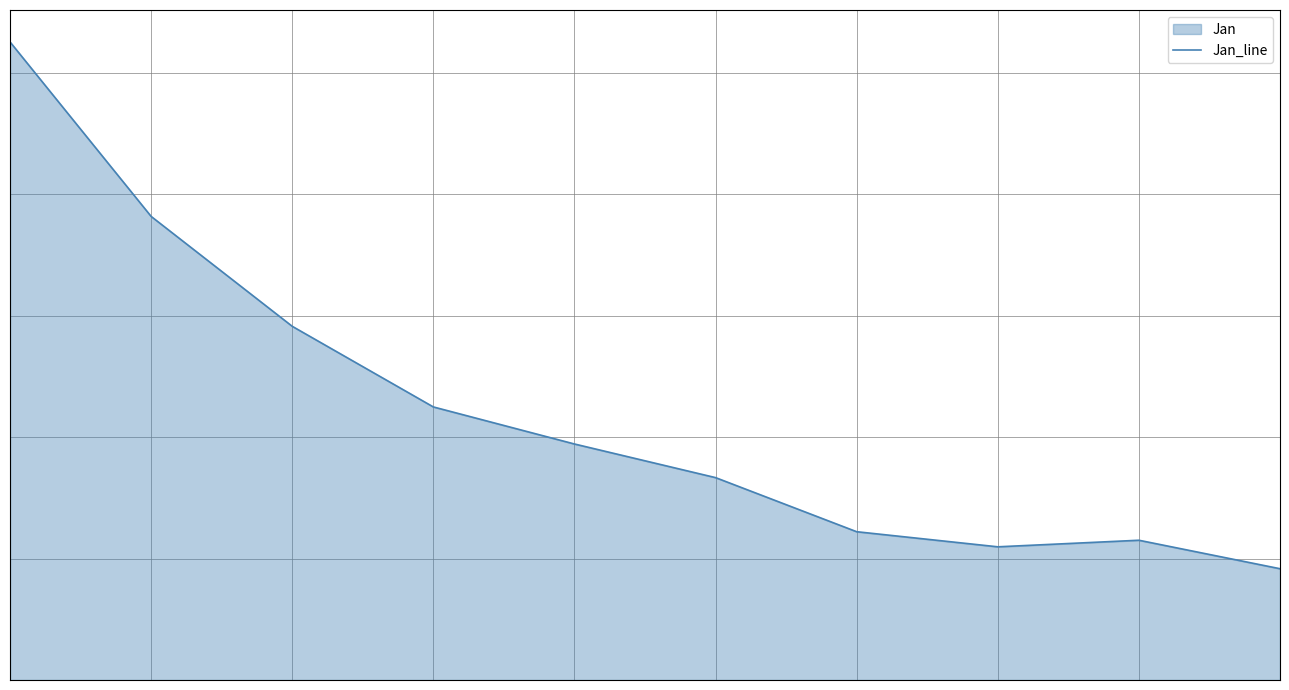

Reading right to left, what are all the values shown in this chart?

9=0.5	8=0.6	7=0.5	6=0.6	5=0.8	4=1.0	3=1.1	2=1.5	1=1.9	0=2.6